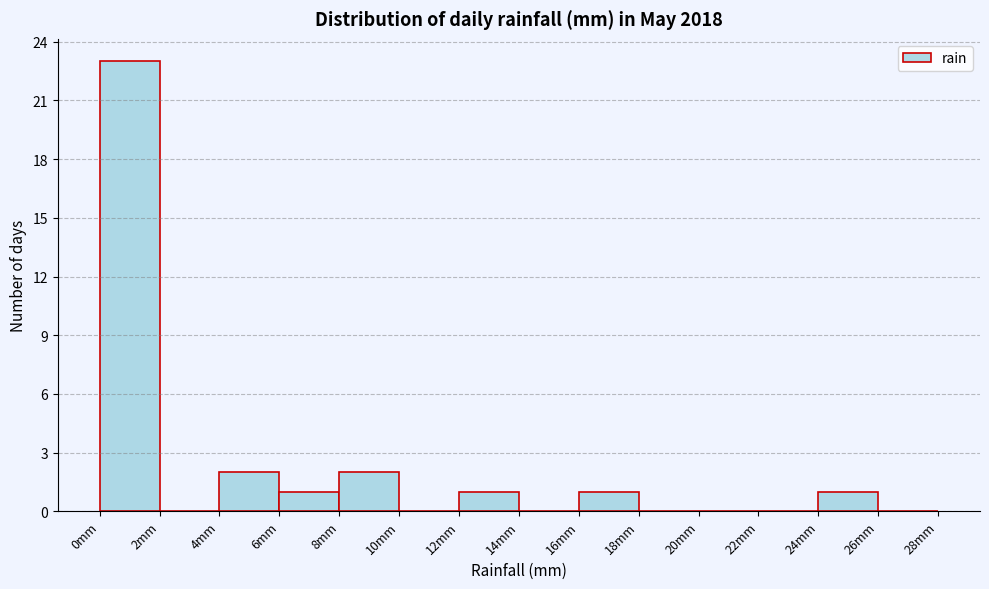

Reading left to right, list every bar in this chart as the range it spans on the x-axis followed by its height. The values are not printed on the chart, so give them approximately, as read against the axis.

0 to 2: 23
2 to 4: 0
4 to 6: 2
6 to 8: 1
8 to 10: 2
10 to 12: 0
12 to 14: 1
14 to 16: 0
16 to 18: 1
18 to 20: 0
20 to 22: 0
22 to 24: 0
24 to 26: 1
26 to 28: 0